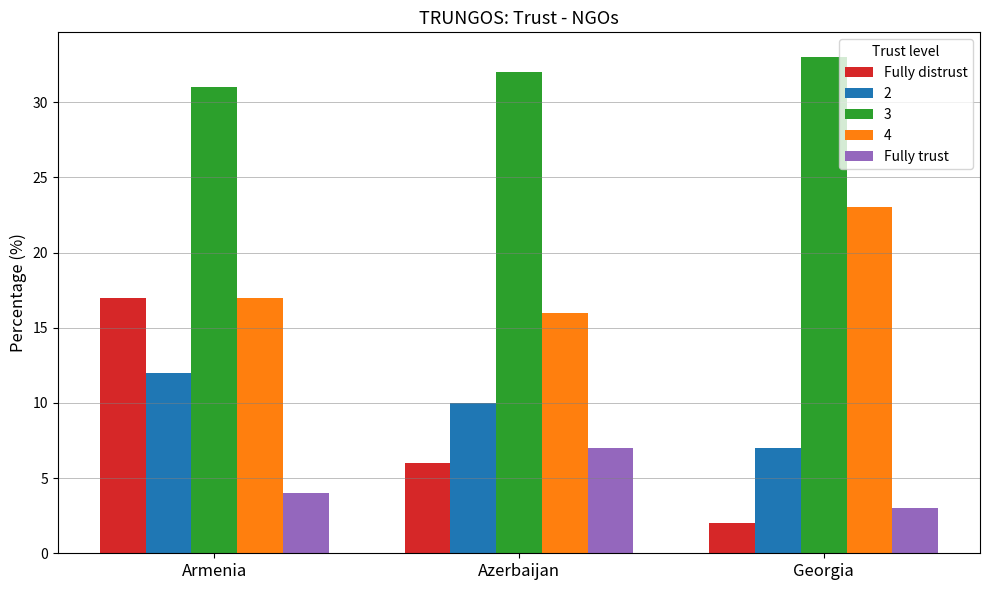

Is it true that Fully trust equals 7 at Azerbaijan?

True